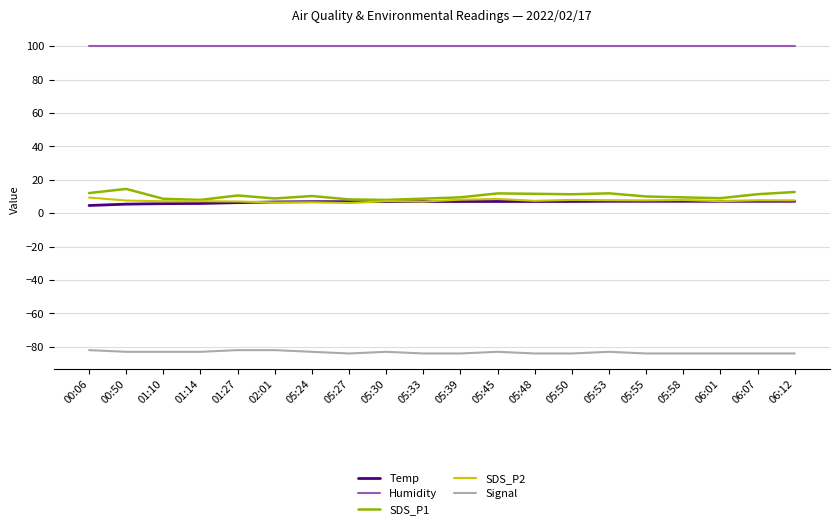

True or false: Temp and Signal cross at least once.

False